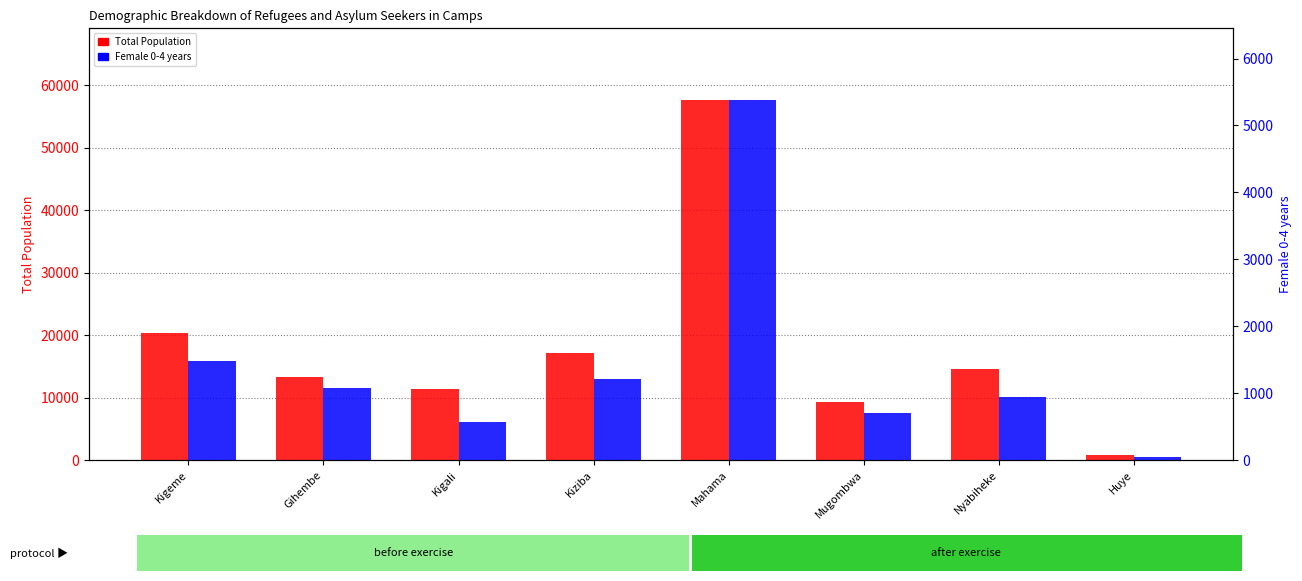

Which category has the lowest value in the Female 0-4 years series?

Huye